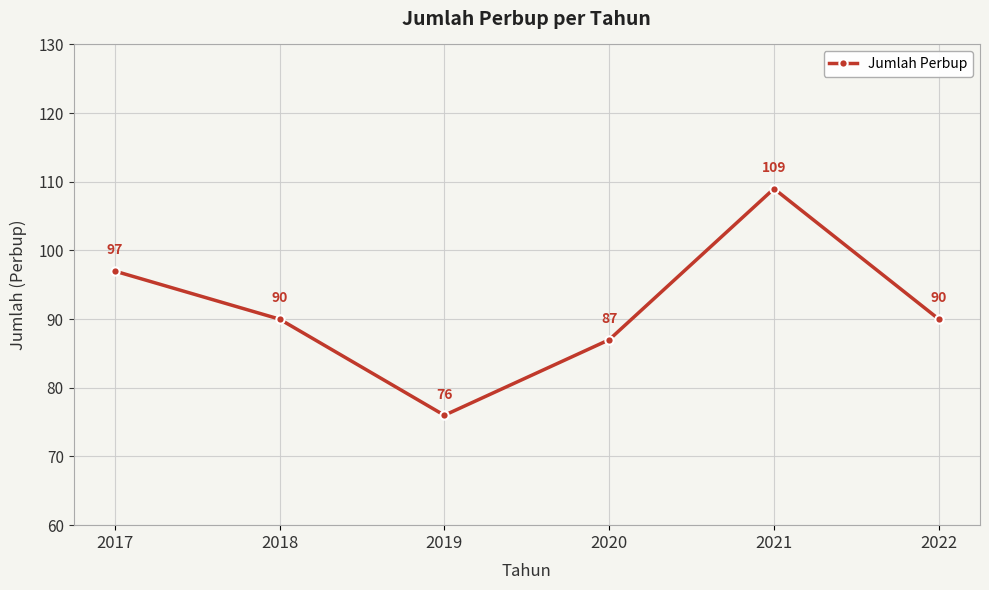

True or false: there are more than 1 points higher than both neighbors.

False